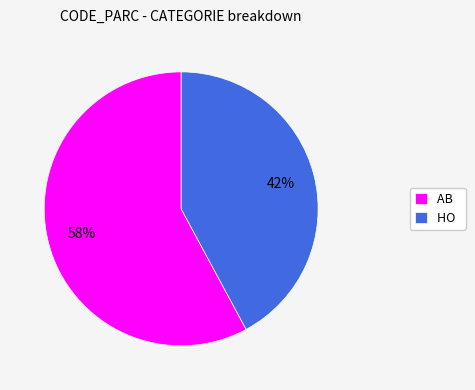

To the nearest percent, what is the difference between the largest and smallest slice percentages?

16%